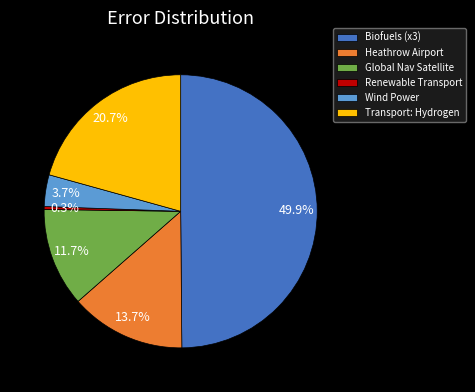

Rank the categories by value from highest to lowest.

Biofuels (x3), Transport: Hydrogen, Heathrow Airport, Global Nav Satellite, Wind Power, Renewable Transport